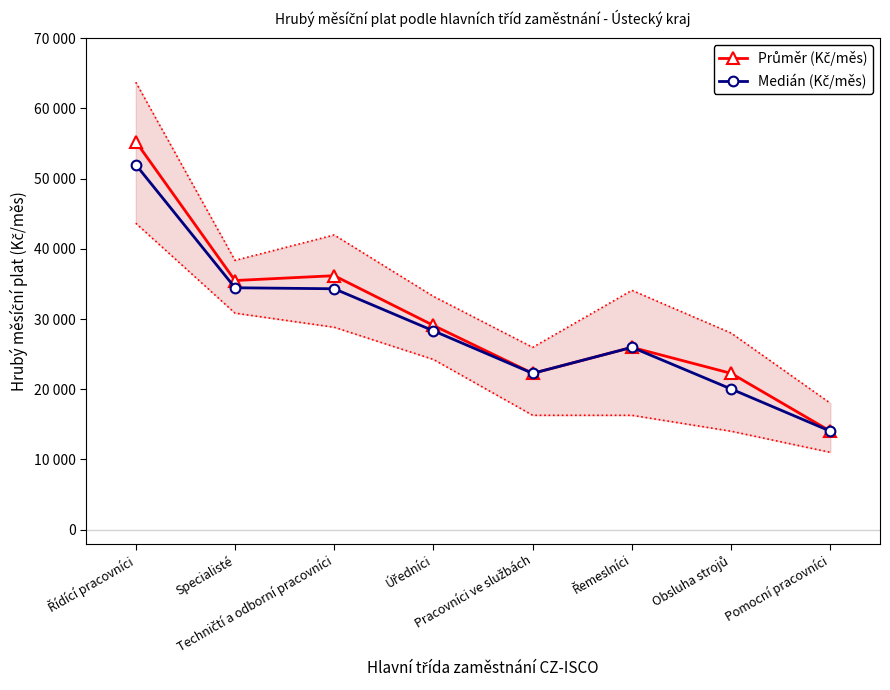

What are all the series names shown in the legend?

Průměr (Kč/měs), Medián (Kč/měs)